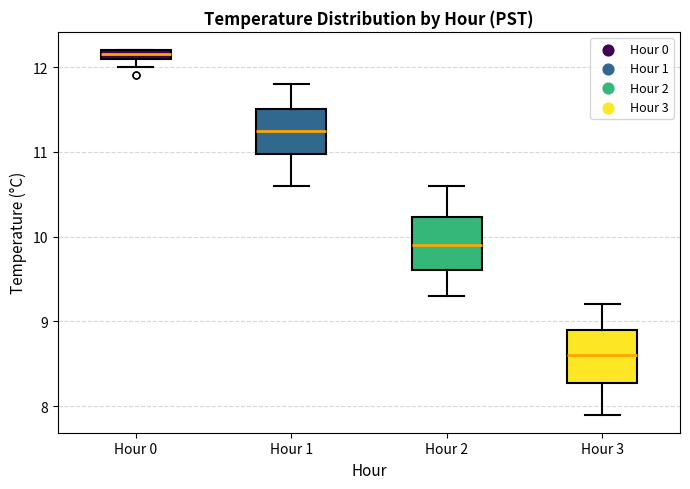

Which box's median line is the highest?

Hour 0